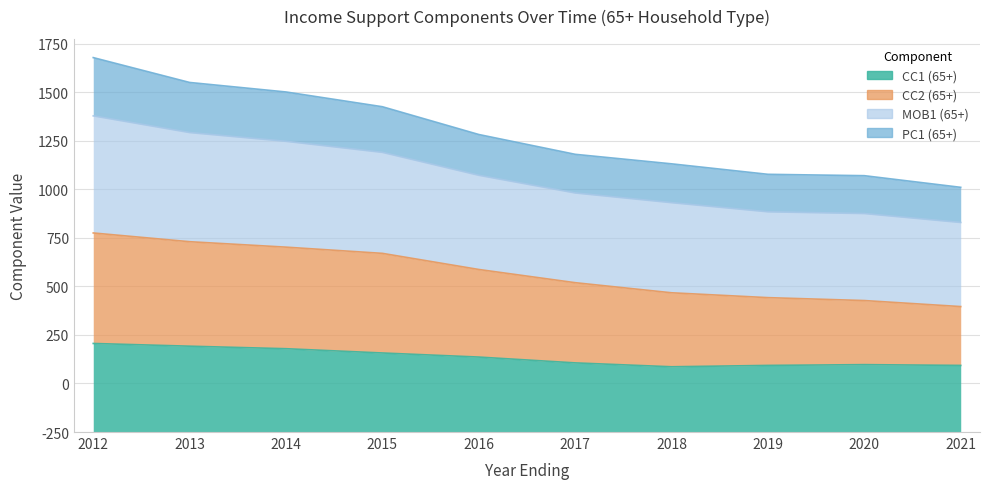

In CC1 (65+), how many points are higher than both neighbors (excluding endpoints)?

1